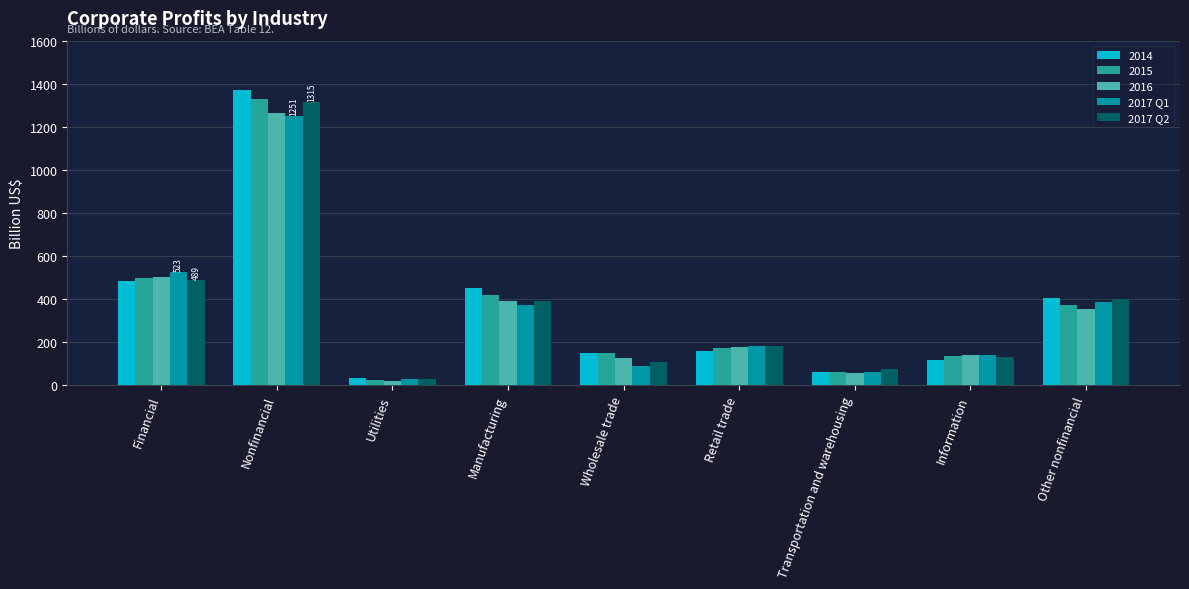

How many bars are there in total?

45